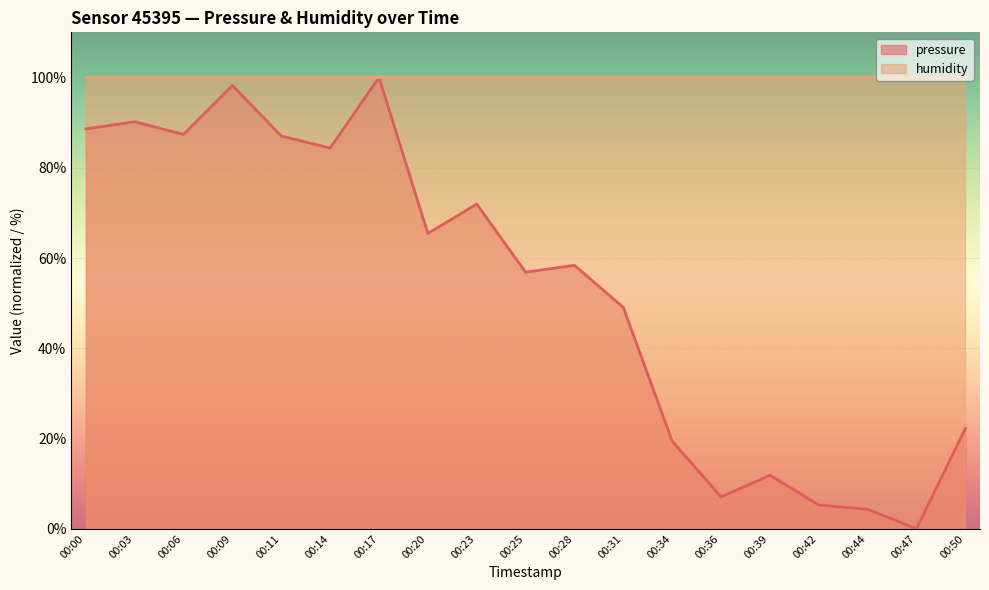

The value at 00:20 is 65.4. True or false?

True